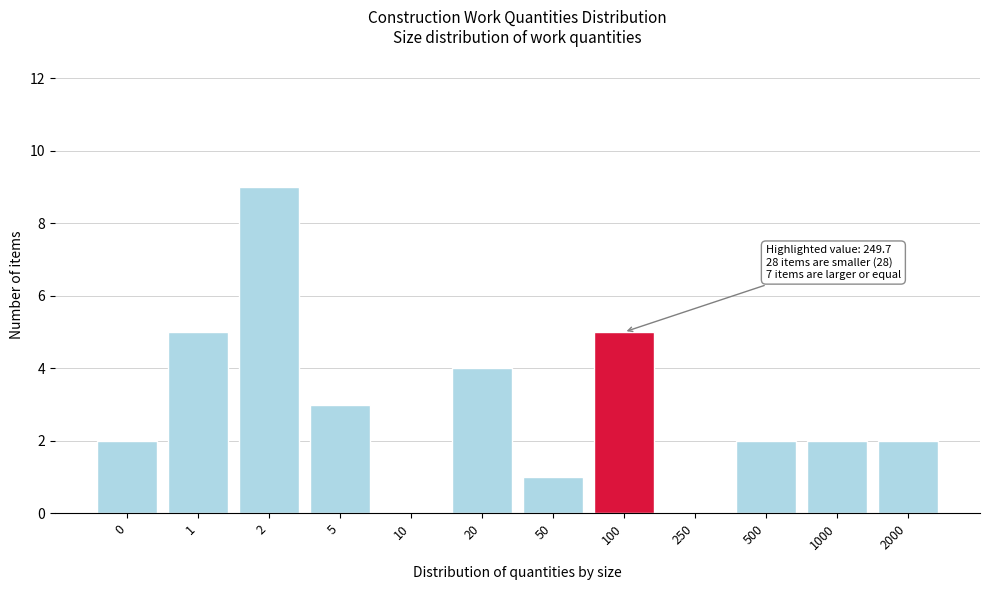

Reading left to right, what are all the values shown in this chart?

0=2	1=5	2=9	5=3	10=0	20=4	50=1	100=5	250=0	500=2	1000=2	2000=2